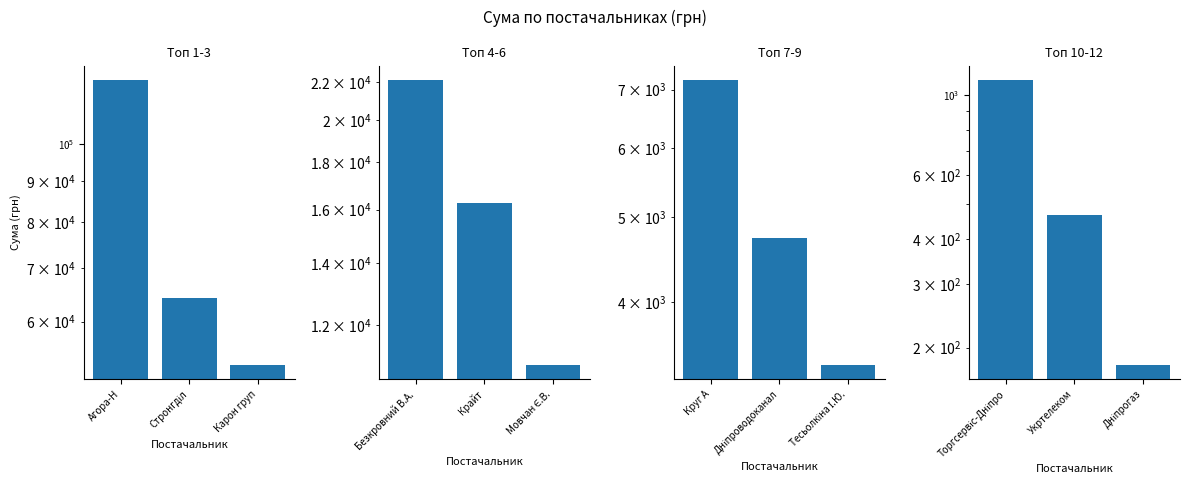

At which category is the sum across all series the highest?

Агора-Н